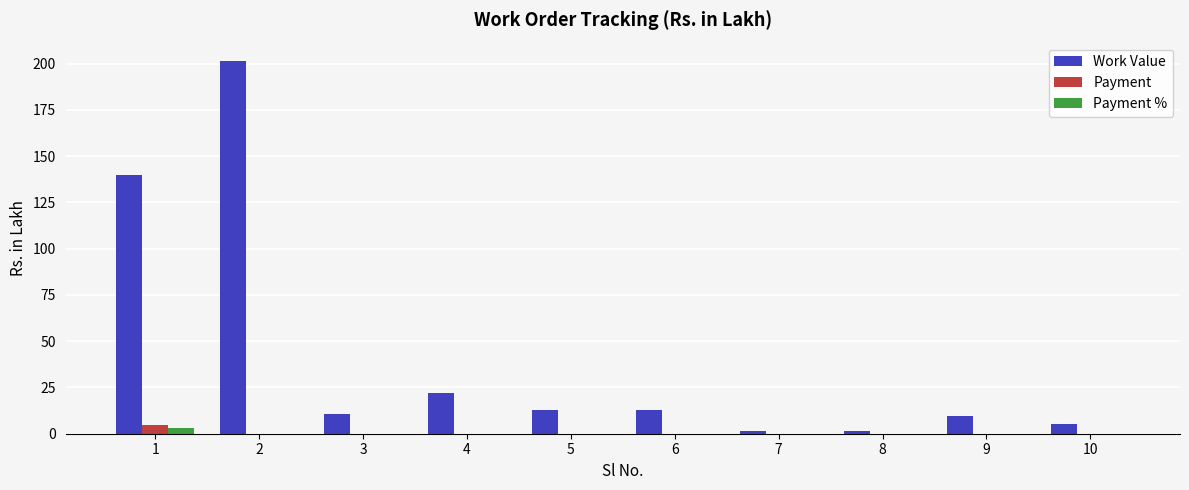

What is the sum of all Work Value values?

417.5